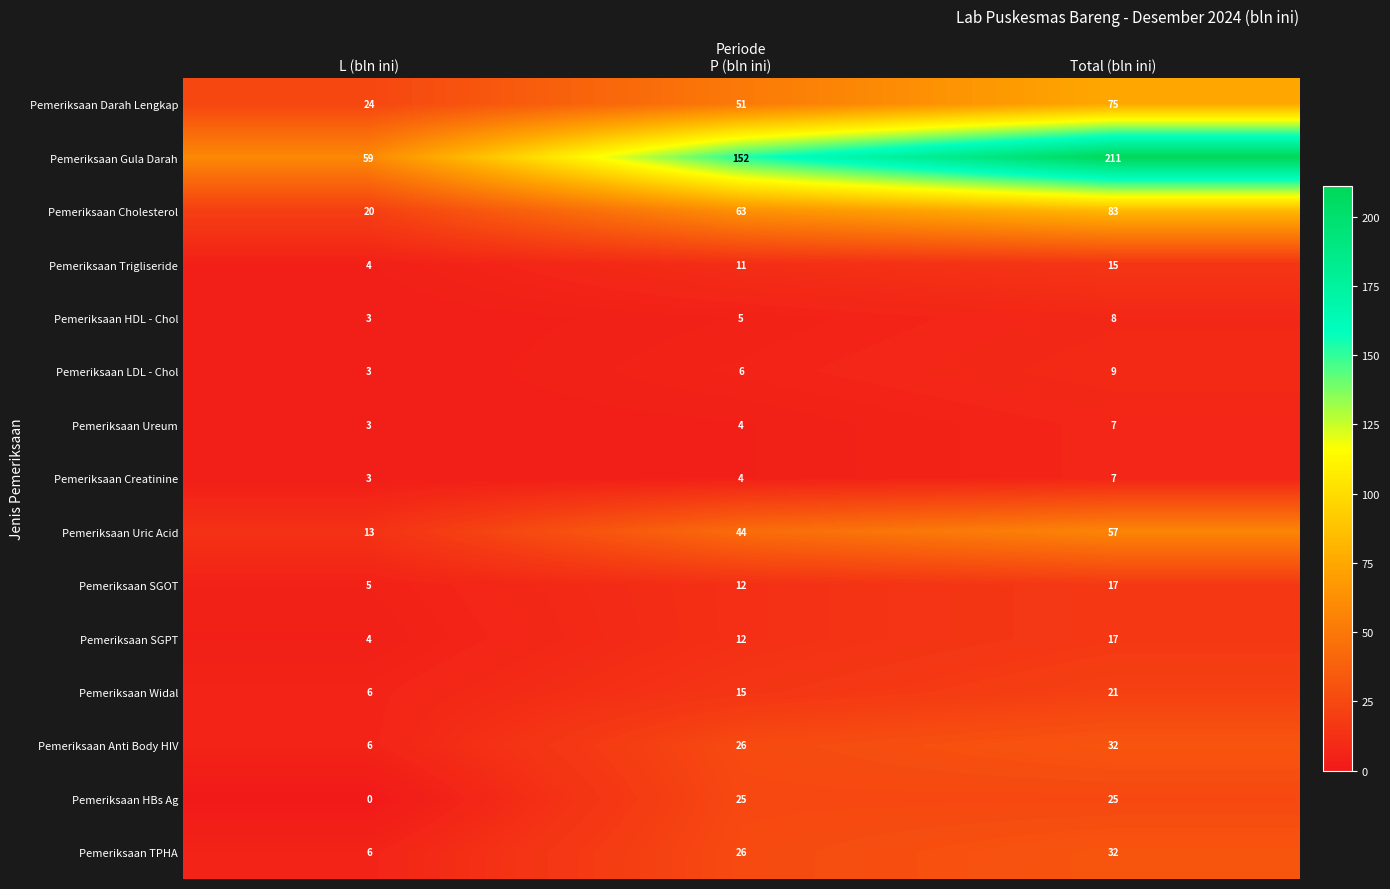

How many values in the Pemeriksaan HBs Ag series are below 25?

1